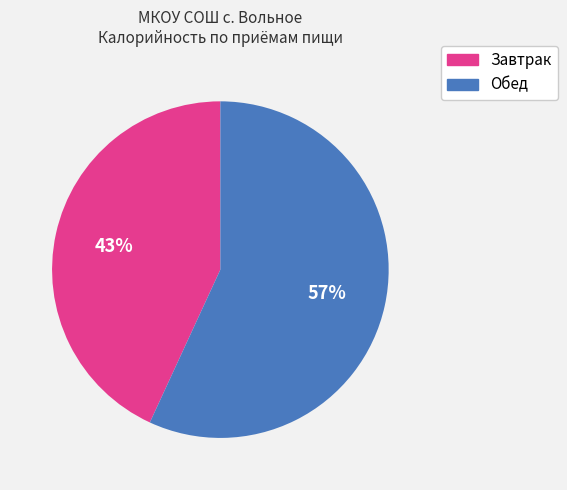

Is there a majority slice in this chart?

Yes